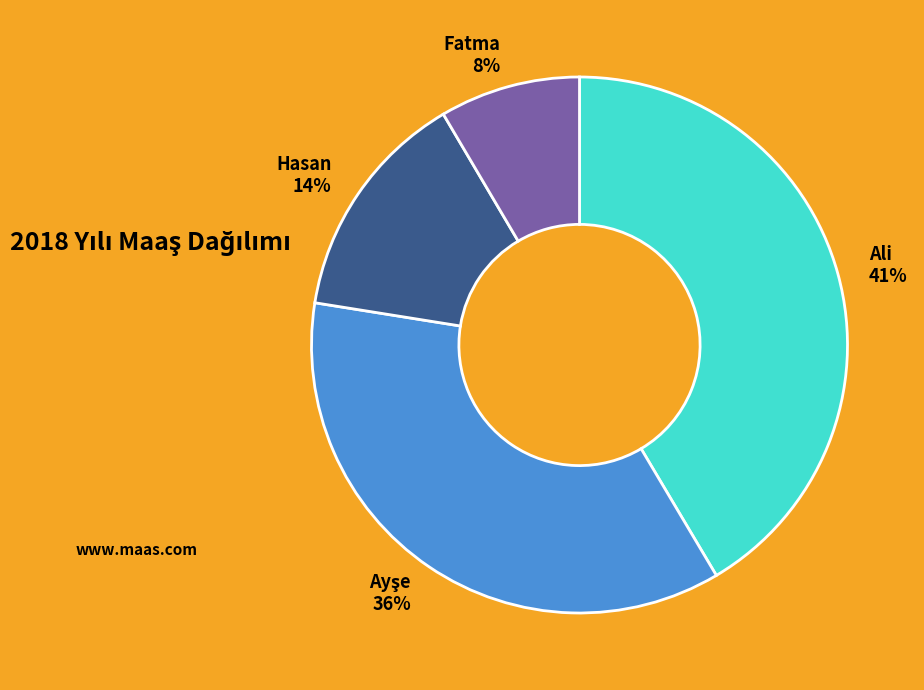

What percentage is the Fatma slice, to the nearest percent?

8%